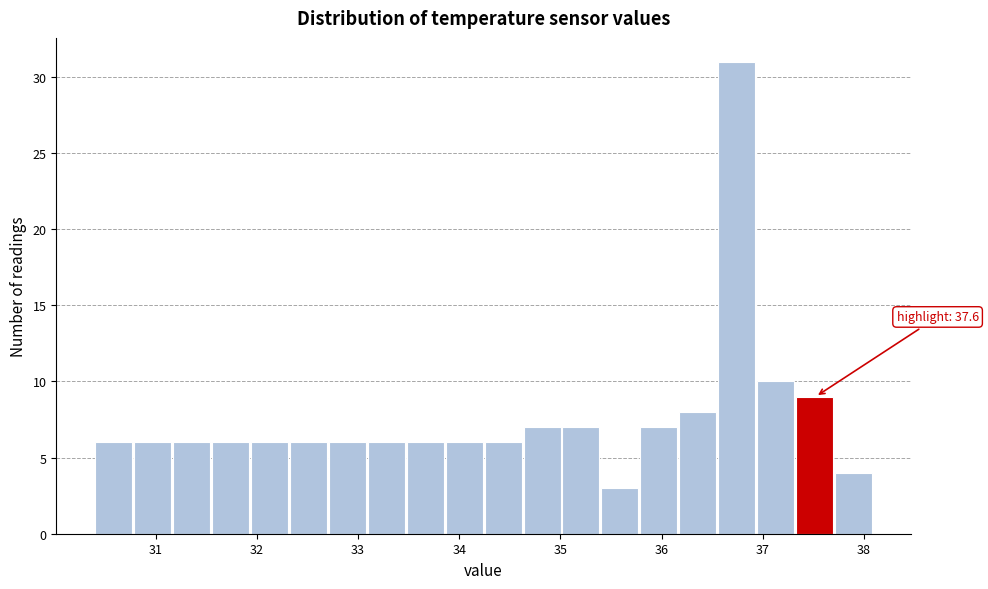

Read against the x-axis, roughly where is the centre of the tallest bar?

36.7